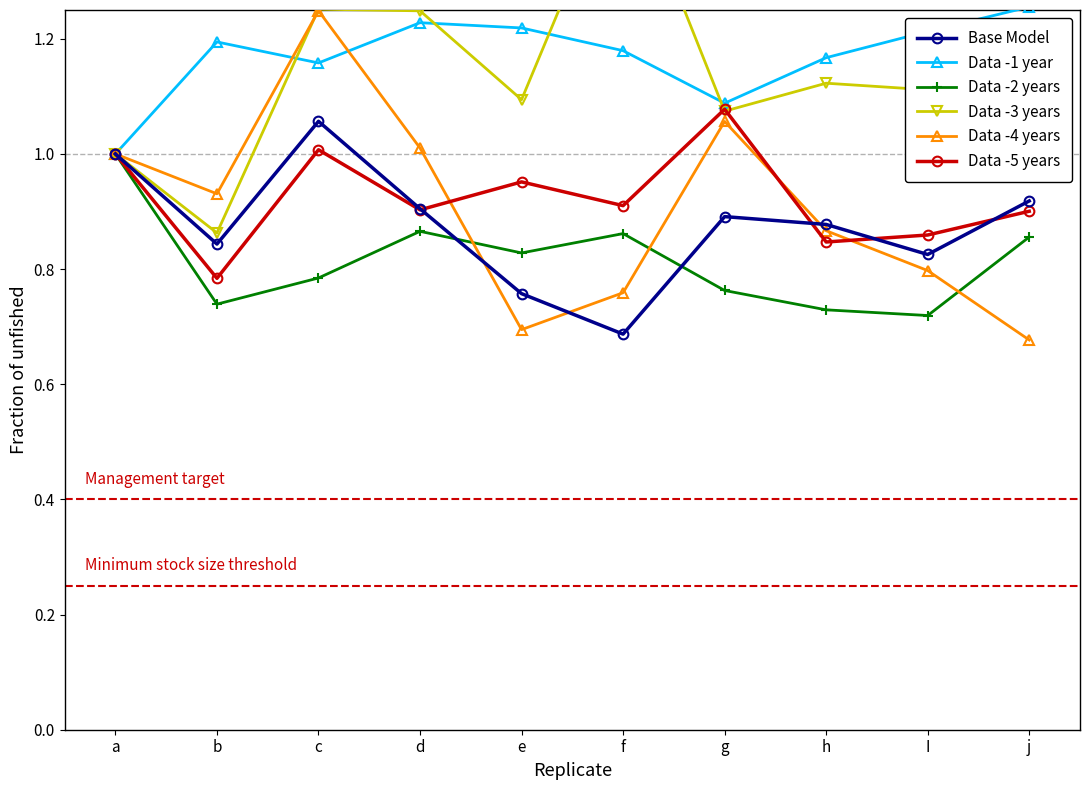

How many interior local valleys does the Data -4 years series have?

2